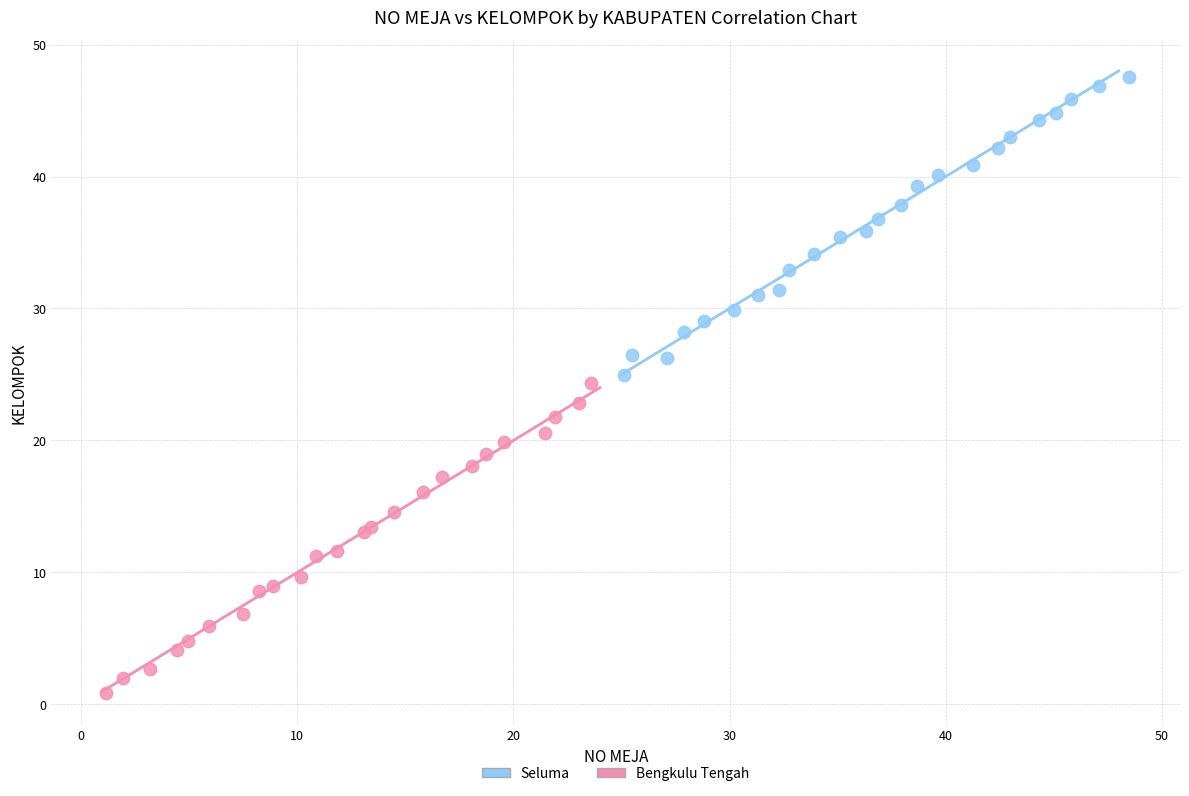

Which series contains the highest Y value?

Bengkulu Tengah